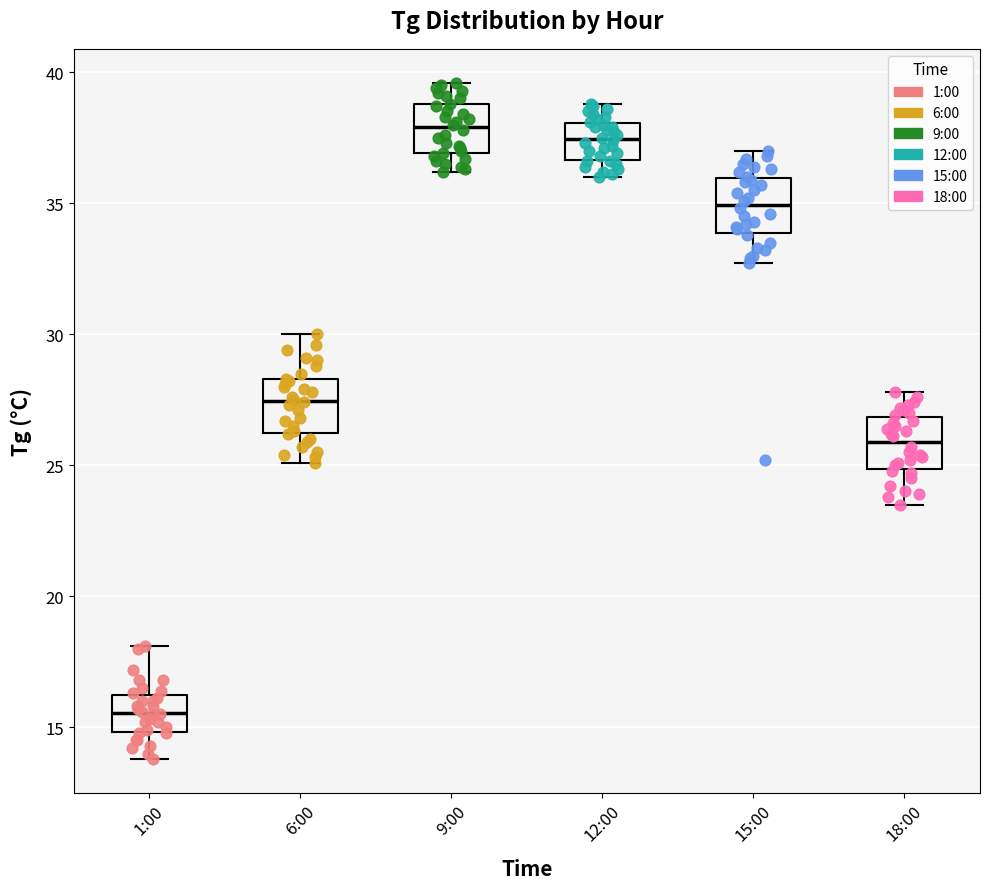

Reading left to right, transcribe this box plot: for each box, give where its median line is, the range the box spans, and where its two whiskers end, as read against the y-axis. The values are not printed on the chart, so give them approximately, as read against the axis.

1:00: median 15.5, box 15.0 to 16.5, whiskers 14.0 to 18.0
6:00: median 27.5, box 26.0 to 28.5, whiskers 25.0 to 30.0
9:00: median 38.0, box 37.0 to 39.0, whiskers 36.0 to 39.5
12:00: median 37.5, box 36.5 to 38.0, whiskers 36.0 to 39.0
15:00: median 35.0, box 34.0 to 36.0, whiskers 32.5 to 37.0
18:00: median 26.0, box 25.0 to 27.0, whiskers 23.5 to 28.0